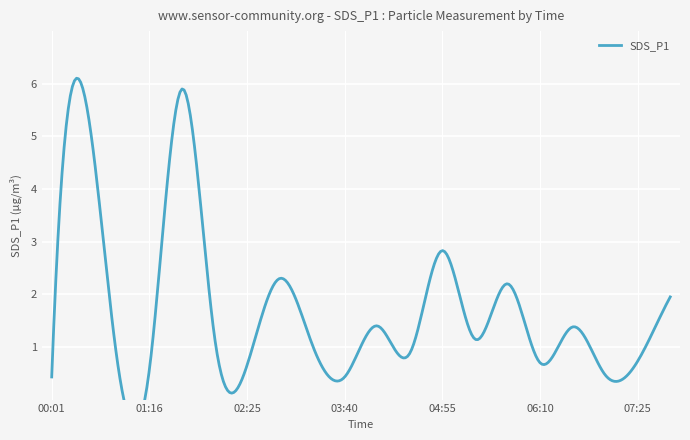

How many data points are less than 1?

9